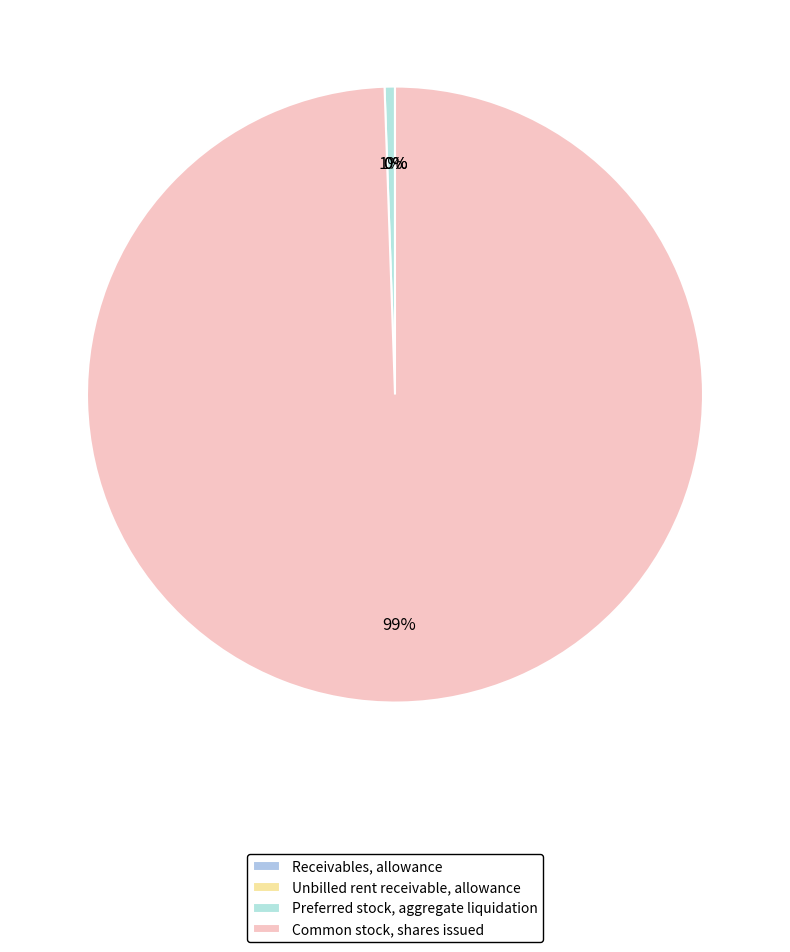

How many slices are in this pie chart?

4